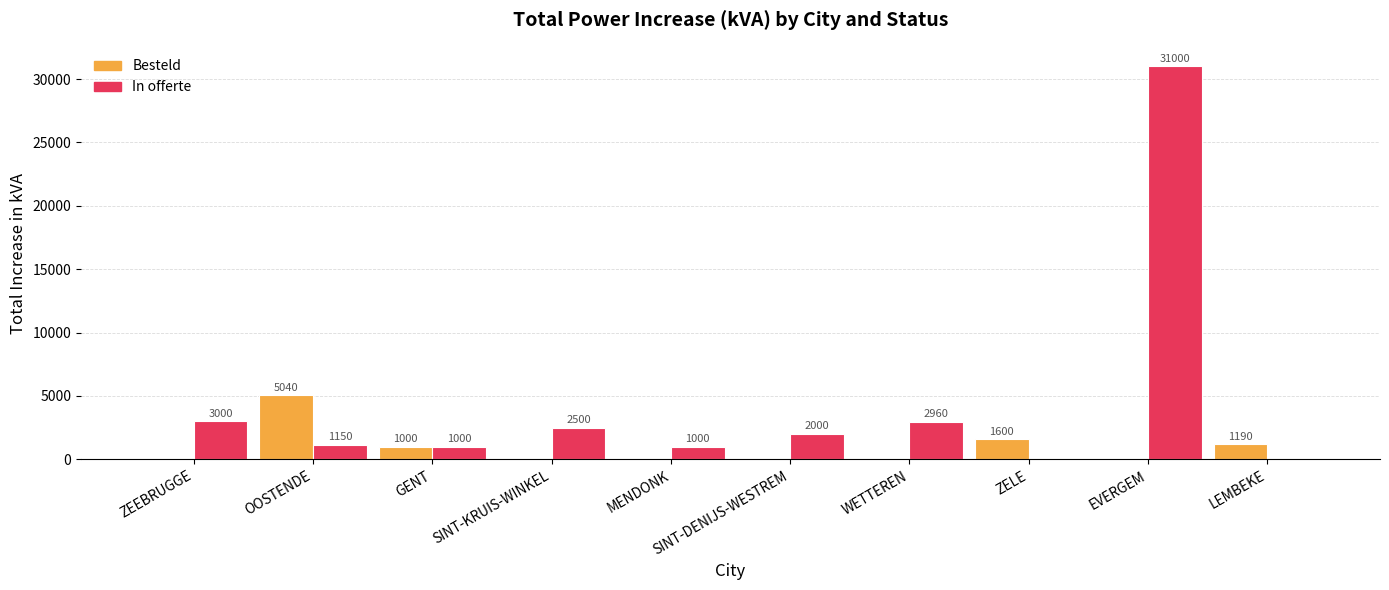

Reading right to left, what are all the values shown in this chart?

Besteld: LEMBEKE=1190	EVERGEM=0	ZELE=1600	WETTEREN=0	SINT-DENIJS-WESTREM=0	MENDONK=0	SINT-KRUIS-WINKEL=0	GENT=1000	OOSTENDE=5040	ZEEBRUGGE=0
In offerte: LEMBEKE=0	EVERGEM=31000	ZELE=0	WETTEREN=2960	SINT-DENIJS-WESTREM=2000	MENDONK=1000	SINT-KRUIS-WINKEL=2500	GENT=1000	OOSTENDE=1150	ZEEBRUGGE=3000